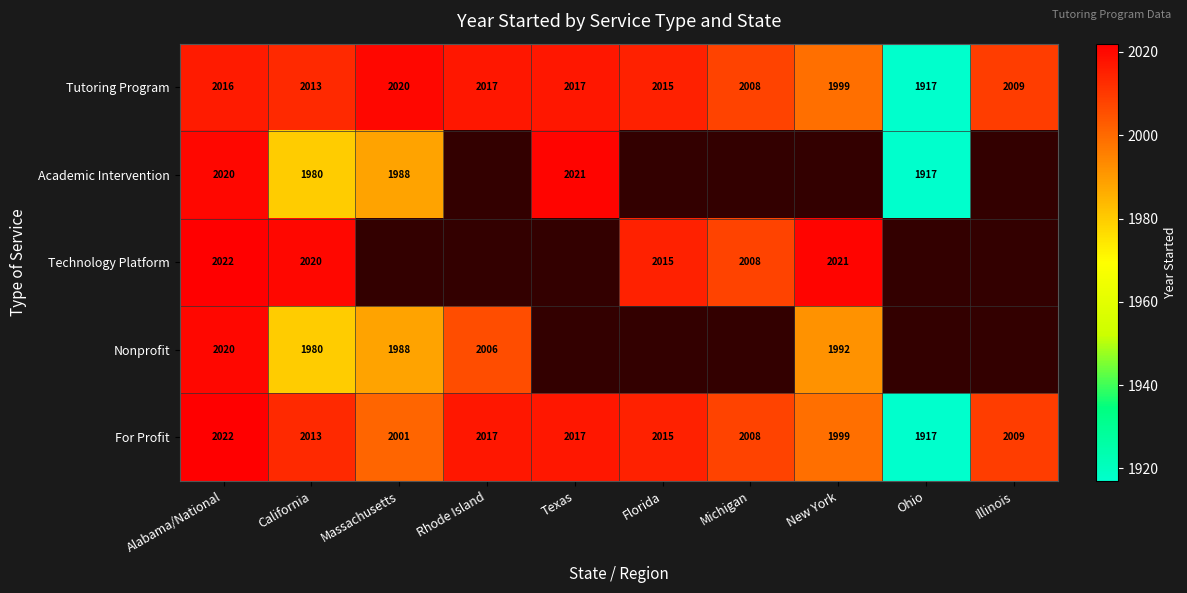

Which has a higher value, Texas or Florida?

Texas